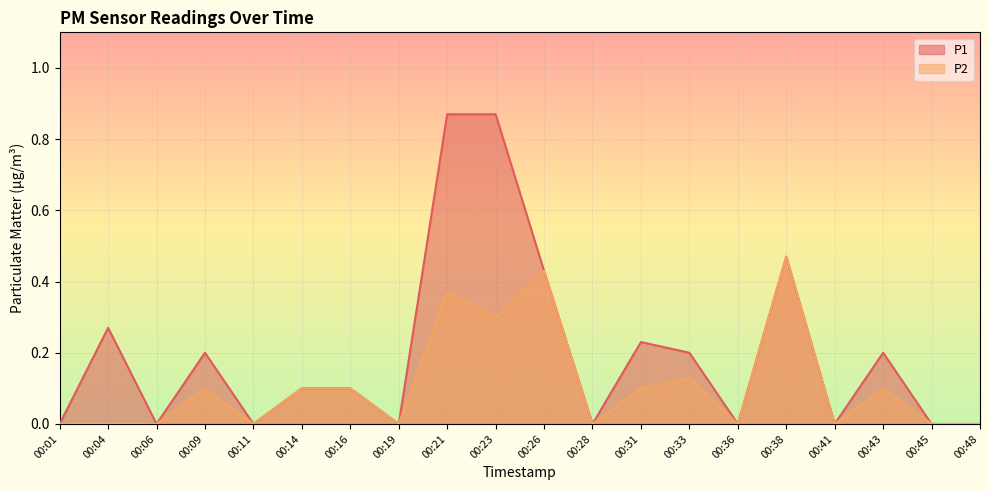

Reading left to right, what are all the values shown in this chart?

P1: 0.0	0.3	0.0	0.2	0.0	0.1	0.1	0.0	0.9	0.9	0.4	0.0	0.2	0.2	0.0	0.5	0.0	0.2	0.0	0.0
P2: 0.0	0.0	0.0	0.1	0.0	0.1	0.1	0.0	0.4	0.3	0.4	0.0	0.1	0.1	0.0	0.5	0.0	0.1	0.0	0.0